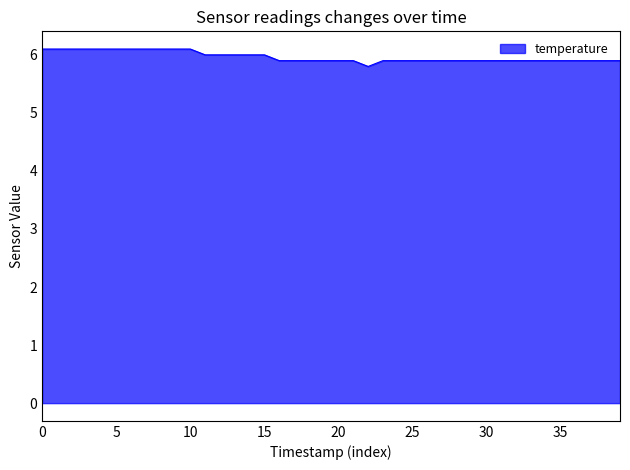

How many lines are shown in the chart?

1